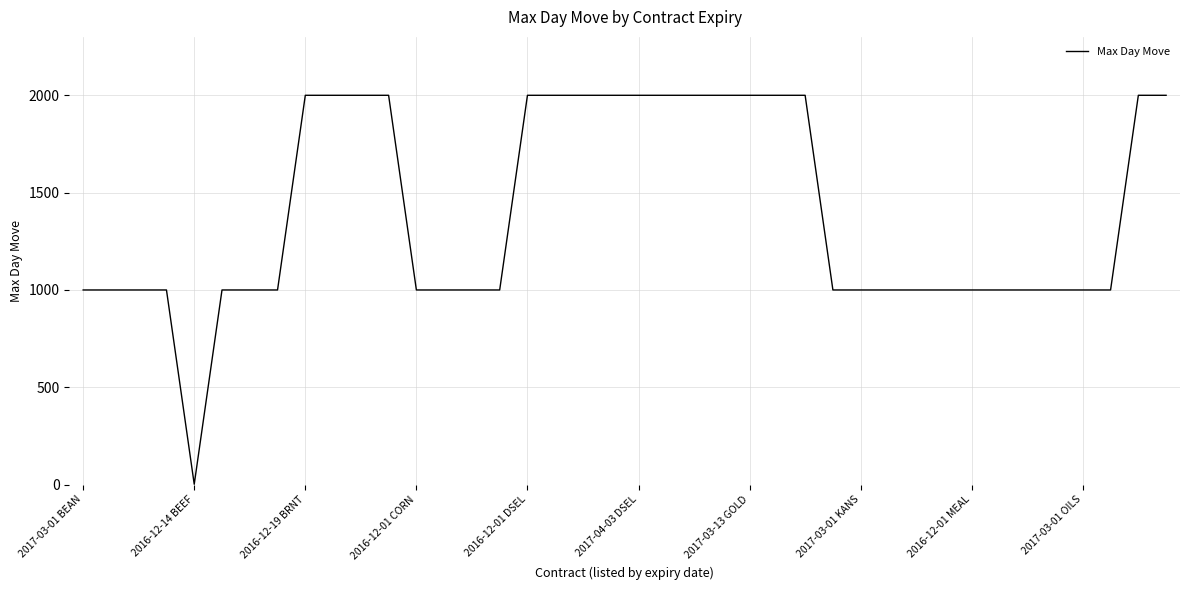

What is the maximum value shown in the chart?

2000